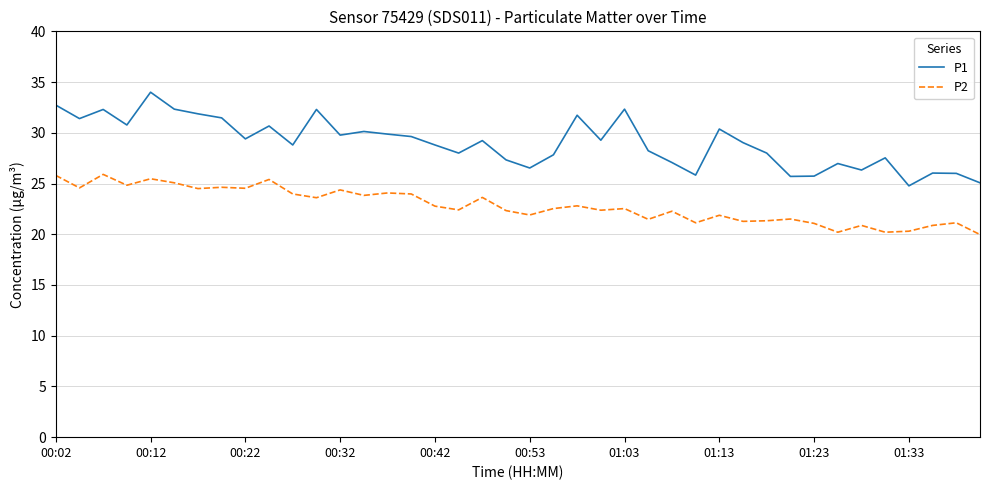

What is the greatest value displayed?

34.0